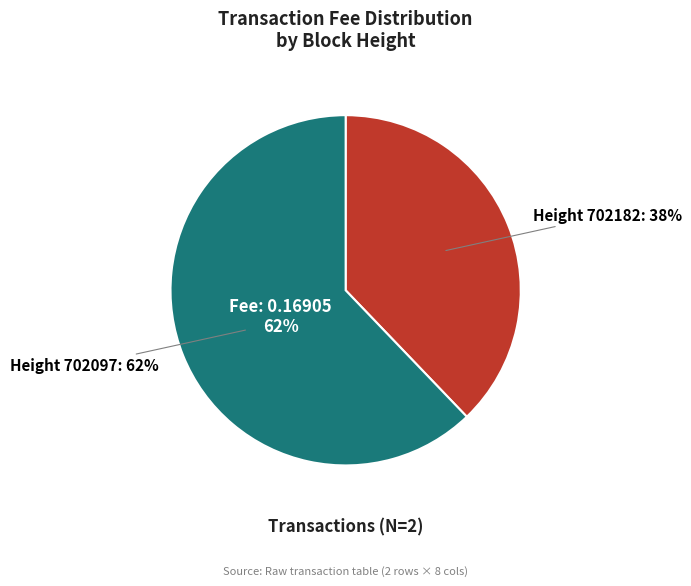

Which slice is the smallest?

702182